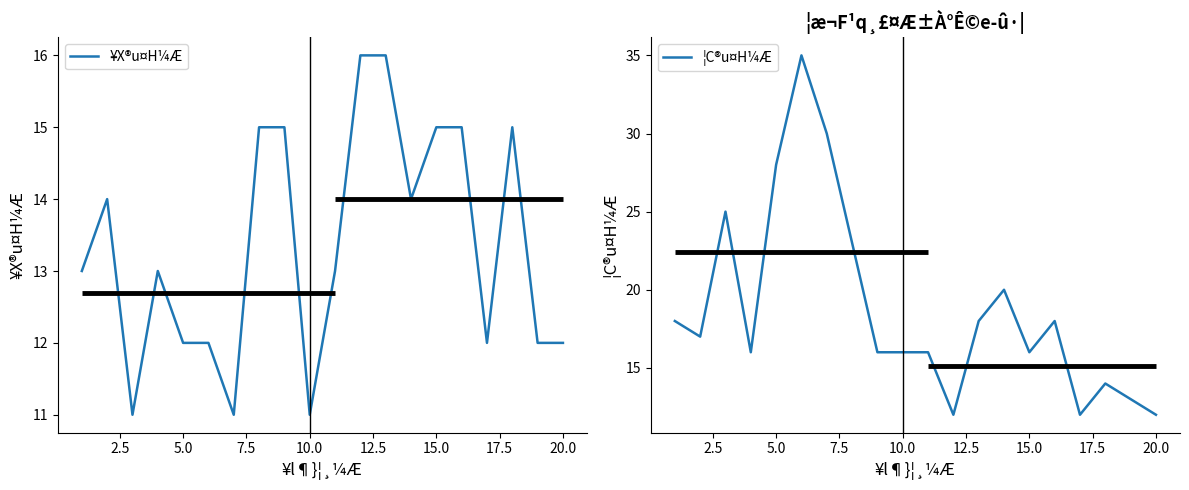

True or false: ¦C®u¤H¼Æ and ¥X®u¤H¼Æ cross at least once.

True